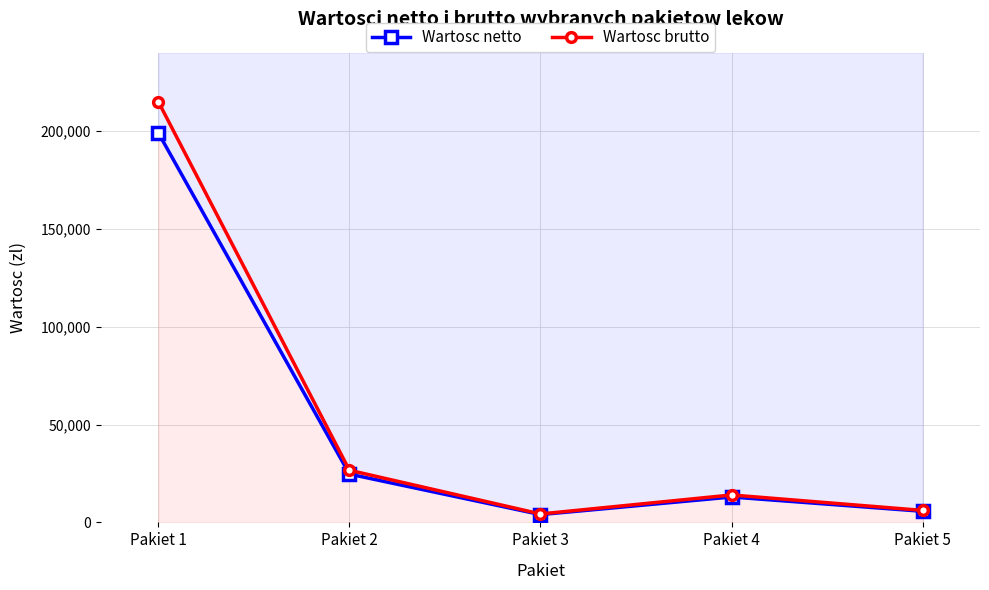

What are all the series names shown in the legend?

Wartosc netto, Wartosc brutto